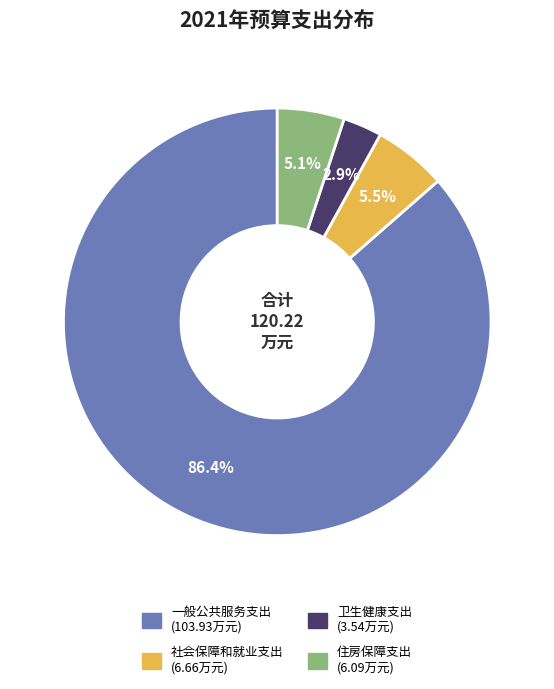

Is the sum of 一般公共服务支出 and 住房保障支出 greater than half?

Yes